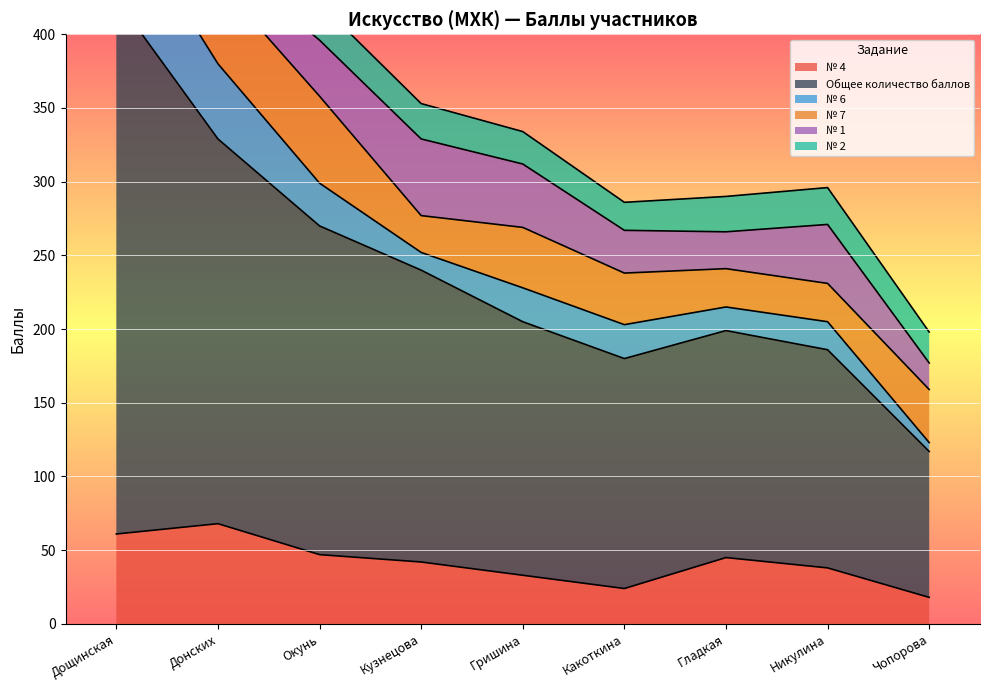

What is the label of the 1st point from the left?

Дощинская